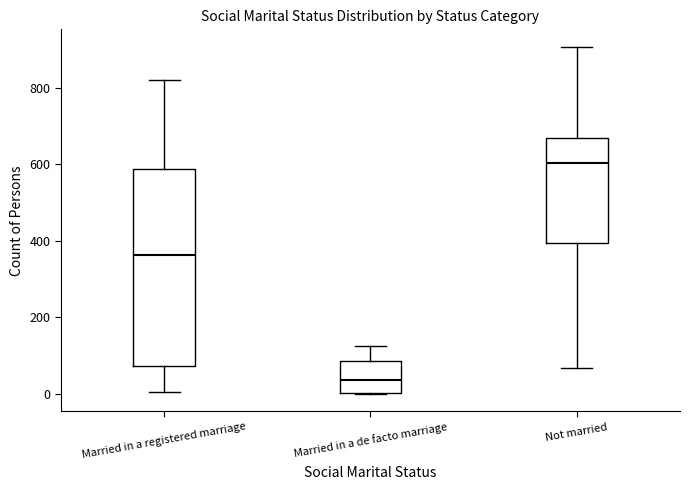

Which box has the lowest median line?

Married in a de facto marriage